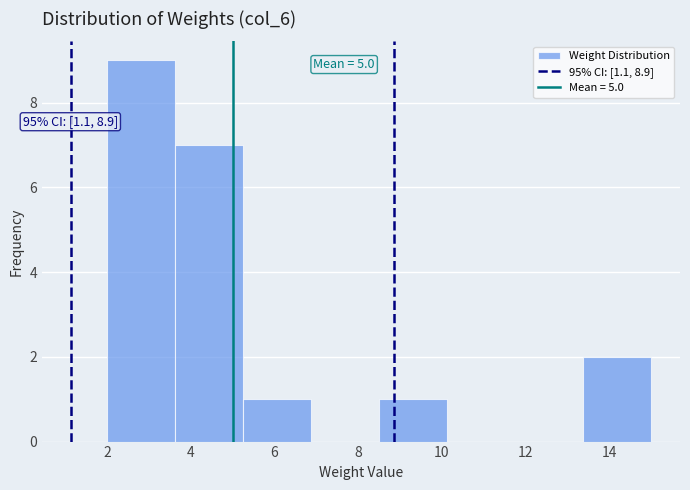

Which range on the x-axis has the tallest bar?

2.0 to 3.6